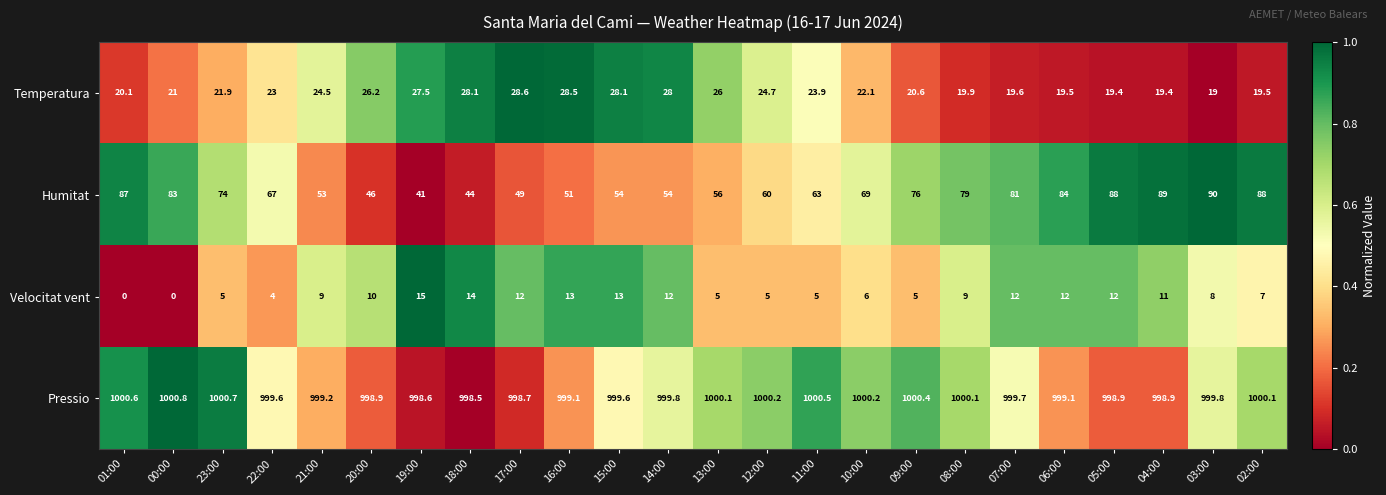

Which series has the largest total across all categories?

Pressio